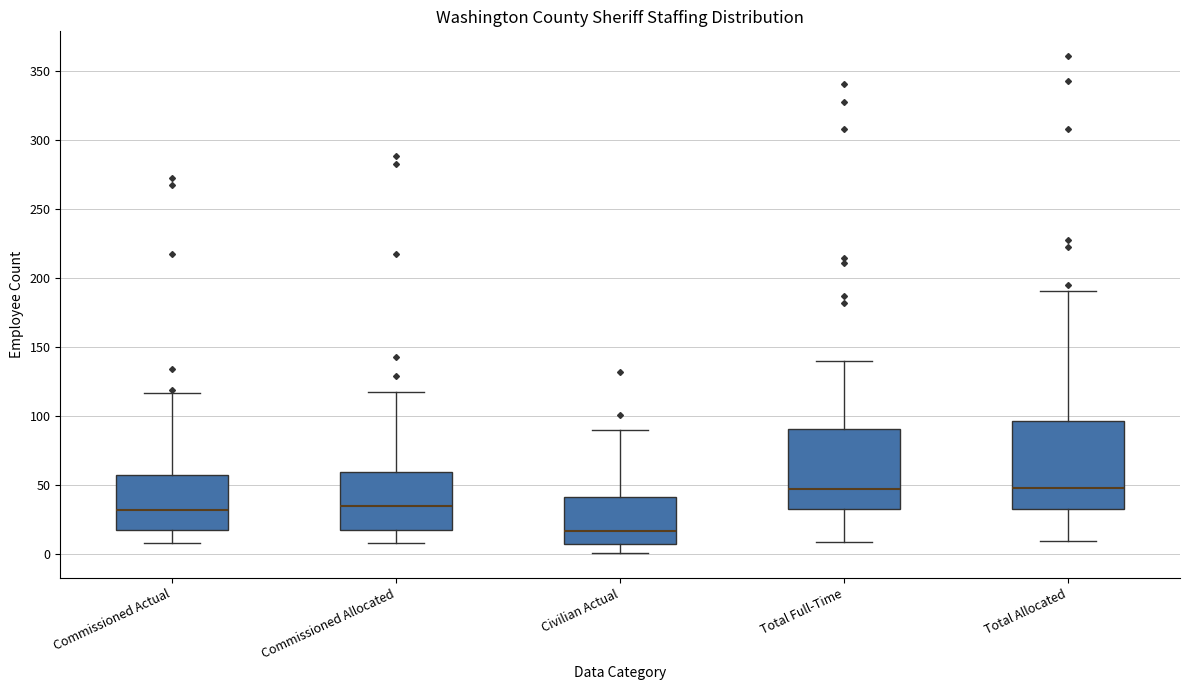

Reading left to right, transcribe this box plot: for each box, give where its median line is, the range the box spans, and where its two whiskers end, as read against the y-axis. The values are not printed on the chart, so give them approximately, as read against the axis.

Commissioned Actual: median 30, box 20 to 60, whiskers 10 to 115
Commissioned Allocated: median 35, box 20 to 60, whiskers 10 to 120
Civilian Actual: median 15, box 10 to 40, whiskers 0 to 90
Total Full-Time: median 45, box 35 to 90, whiskers 10 to 140
Total Allocated: median 50, box 35 to 95, whiskers 10 to 190